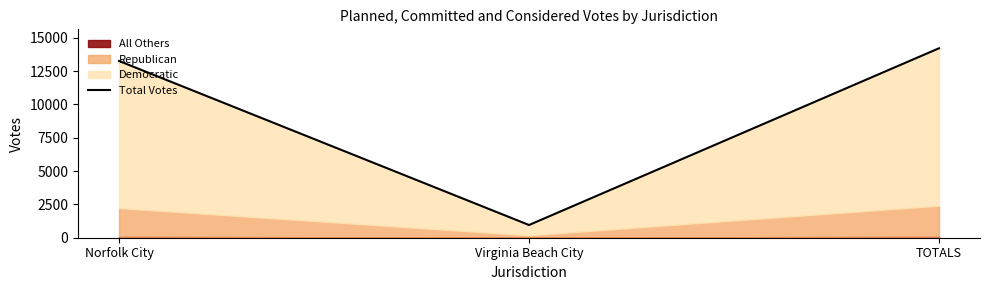

The chart shows a value of 571 at Virginia Beach City. True or false?

False